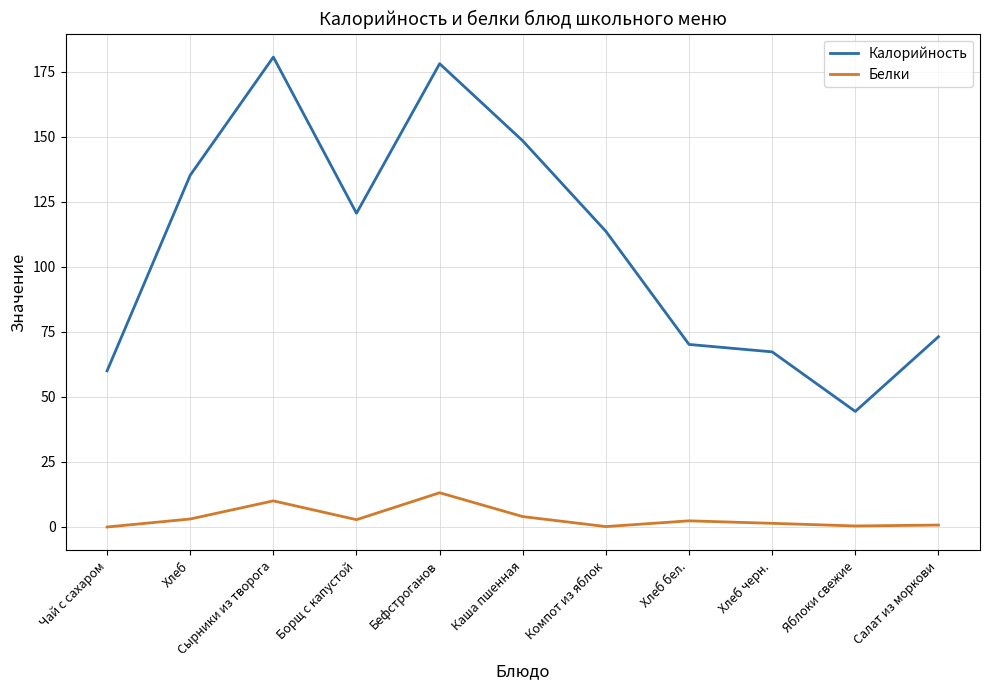

Rank the series by their average value, from lowest to highest.

Белки, Калорийность